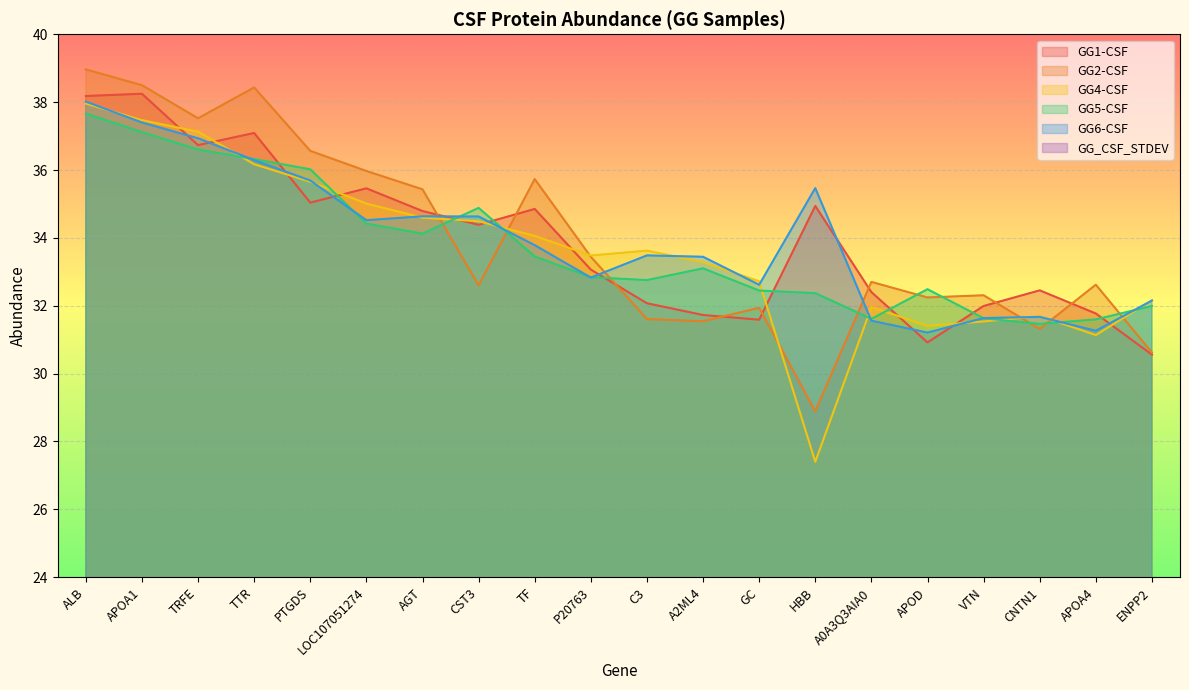

At which label does GG6-CSF reach its minimum?

APOD